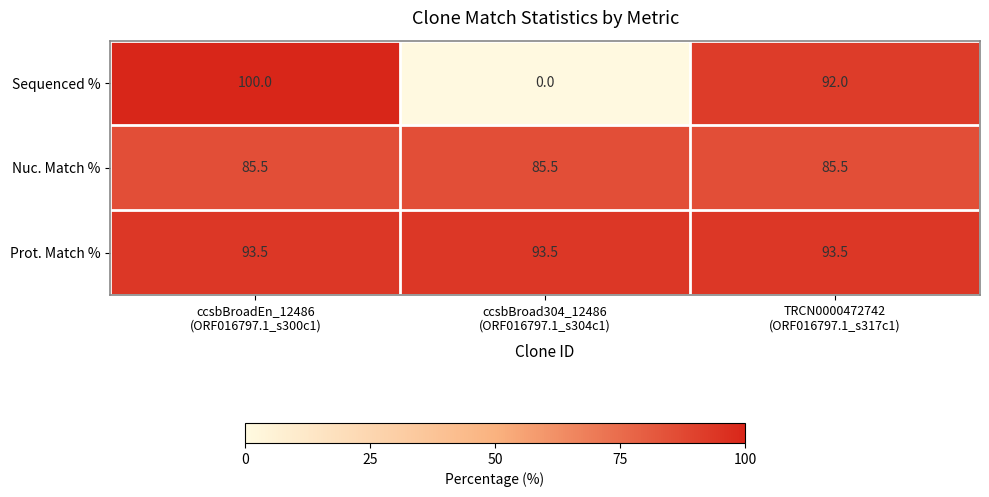

Reading right to left, transcribe all the data shown in this chart.

Sequenced %: 92.0	0.0	100.0
Nuc. Match %: 85.5	85.5	85.5
Prot. Match %: 93.5	93.5	93.5